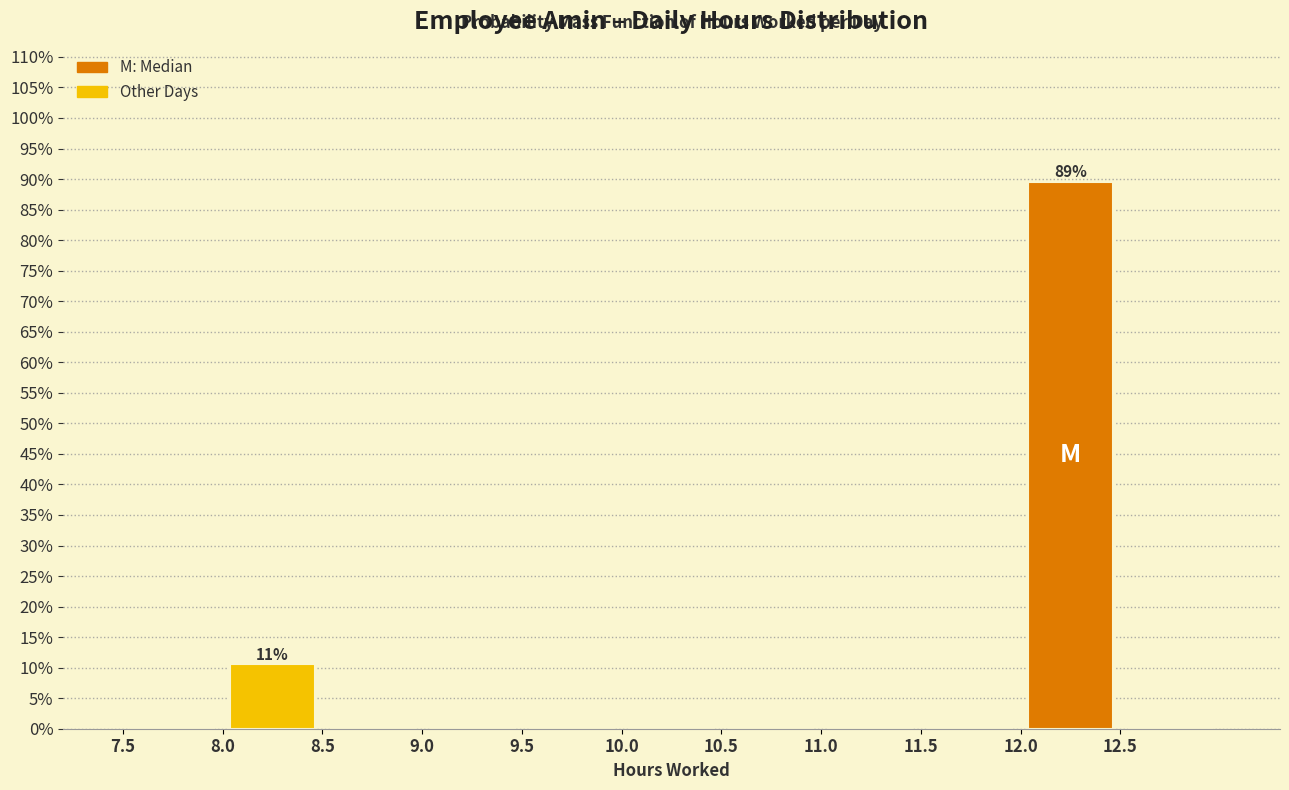

Which range on the x-axis has the tallest bar?

12.0 to 12.5